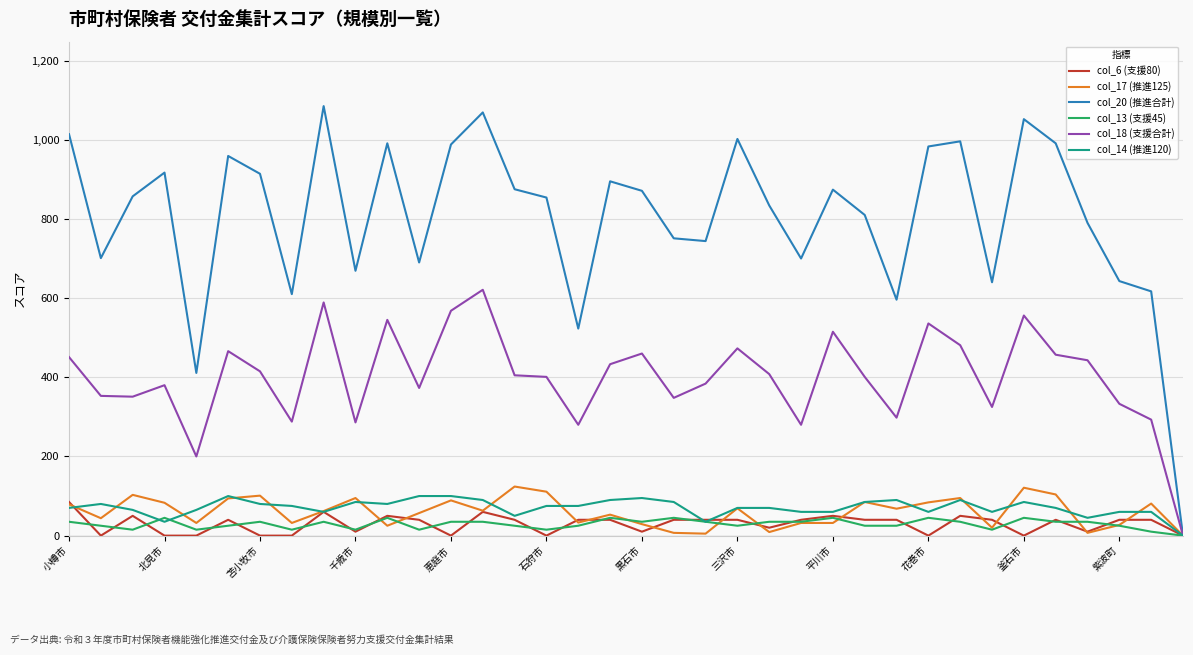

Which series has the largest total across all categories?

col_20 (推進合計)